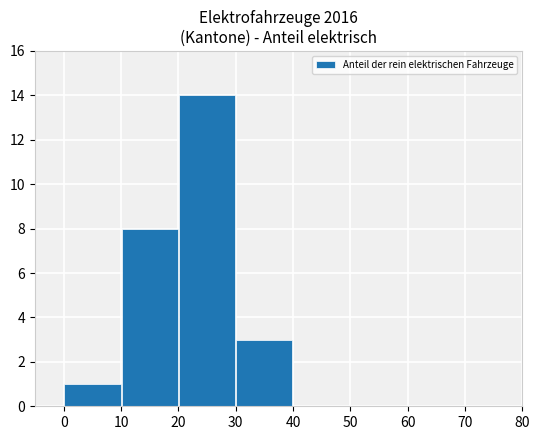

What is the greatest value displayed?

14